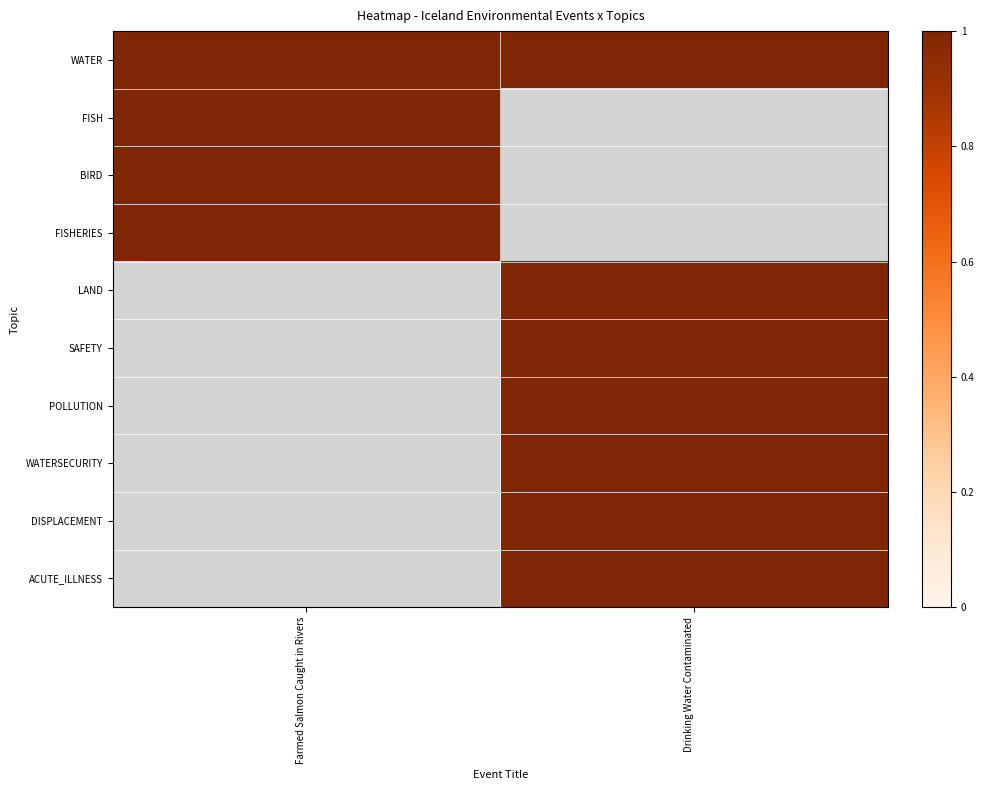

Which series has the widest spread of values?

FISH